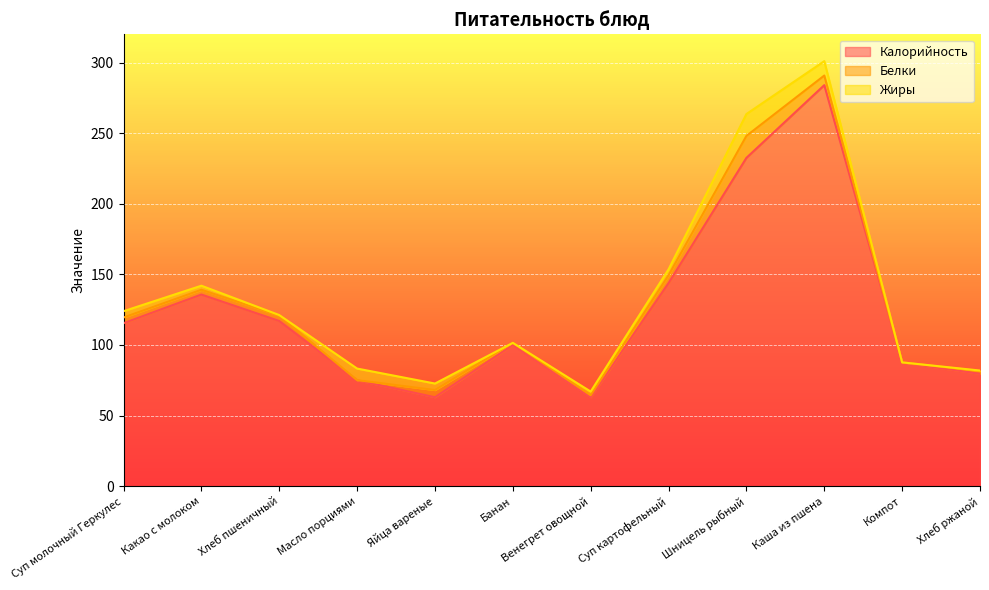

True or false: Белки and Калорийность cross at least once.

False